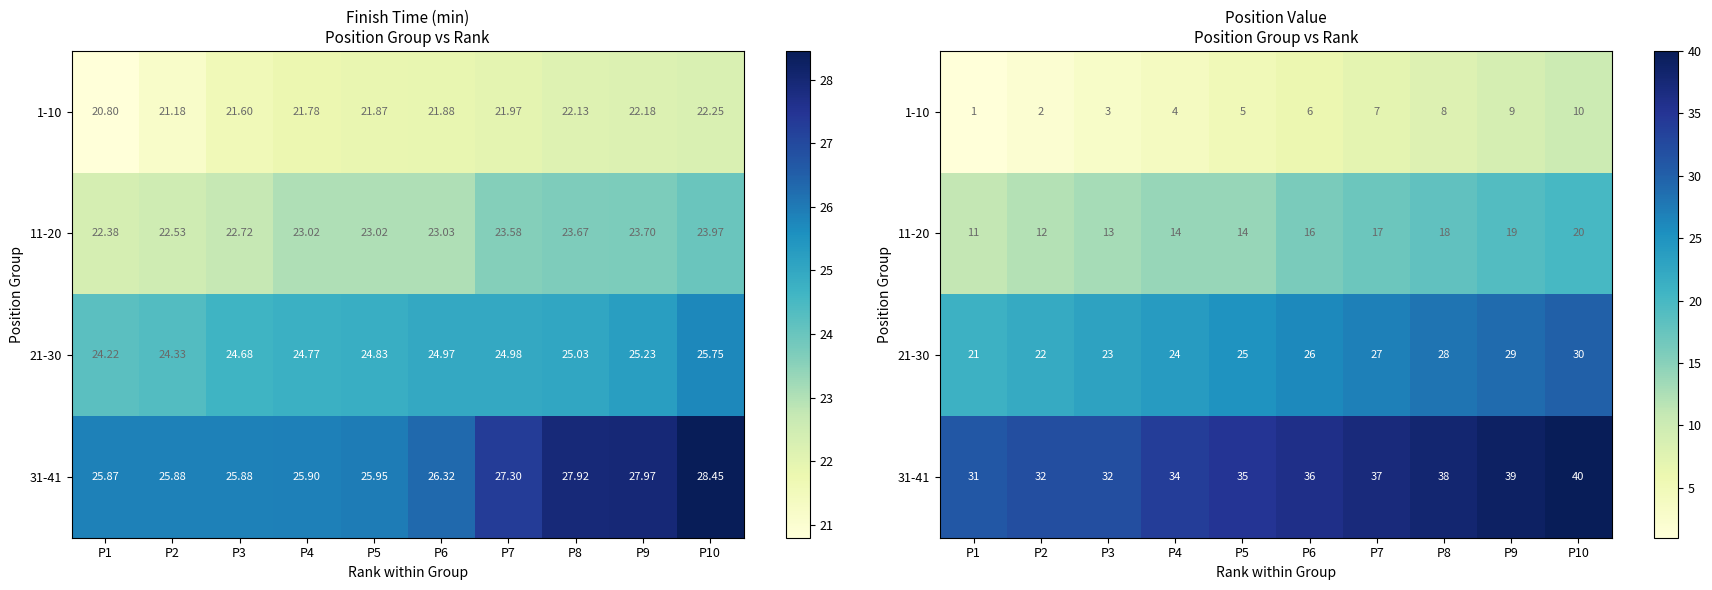

Is the value of 21-30 at P10 greater than the value of 11-20 at P2?

Yes